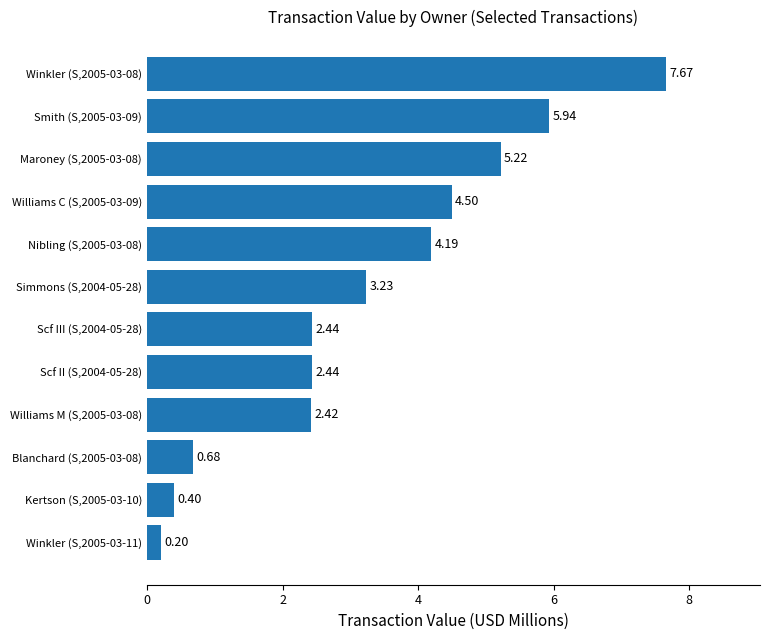

Between Kertson (S,2005-03-10) and Smith (S,2005-03-09), which is larger?

Smith (S,2005-03-09)